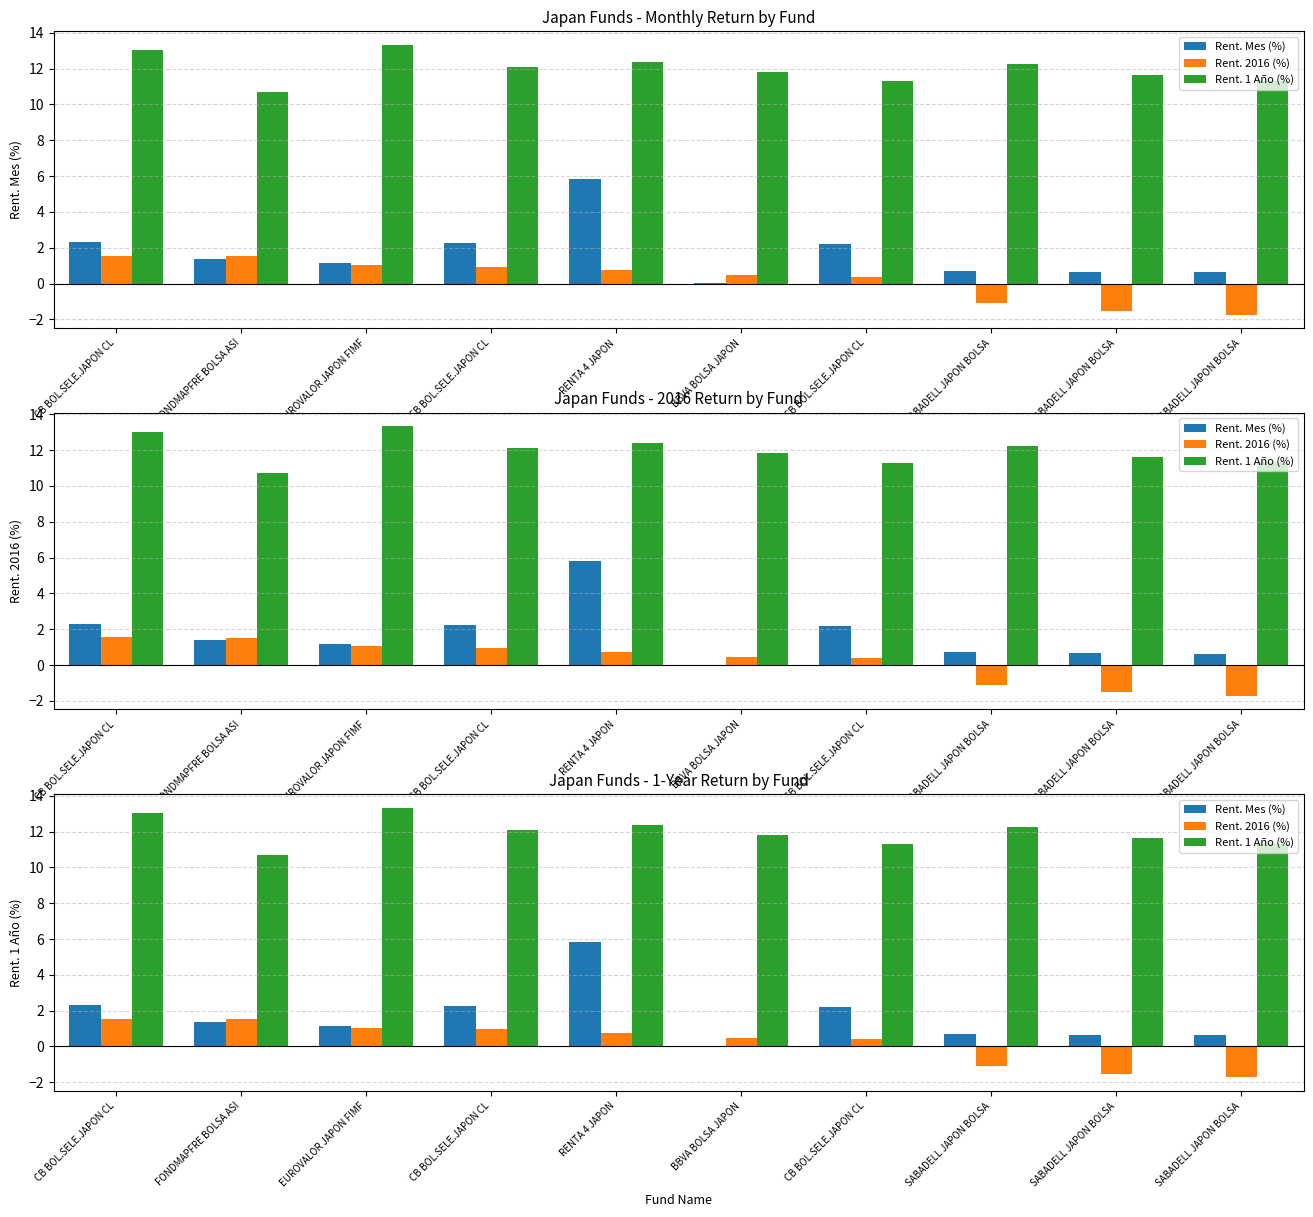

How many values in the Rent. Mes (%) series are below 1?

4